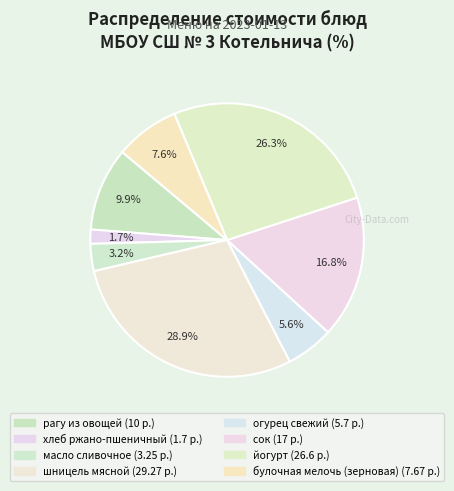

Does йогурт account for over 50% of the chart?

No